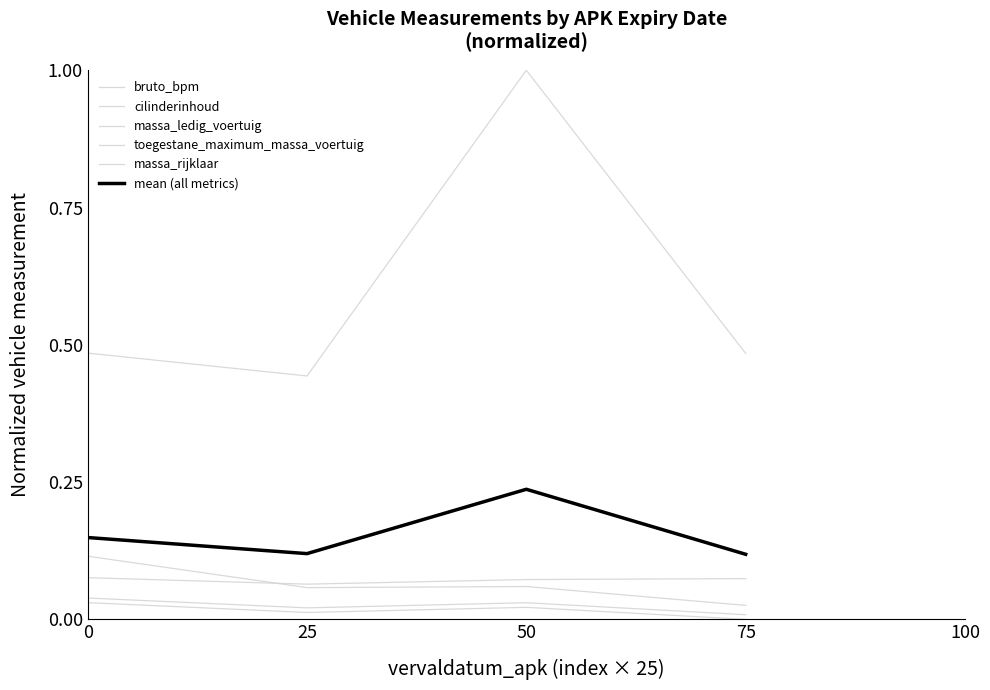

How many lines are shown in the chart?

6